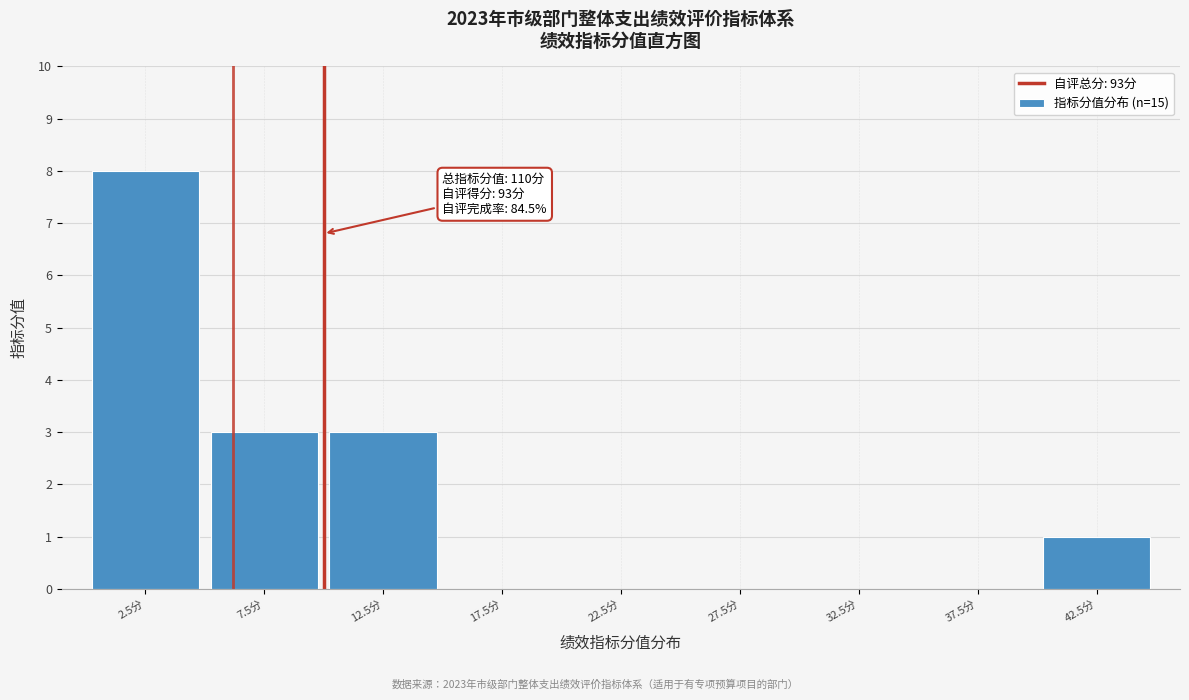

Over which range of the x-axis is the bar tallest?

0 to 5